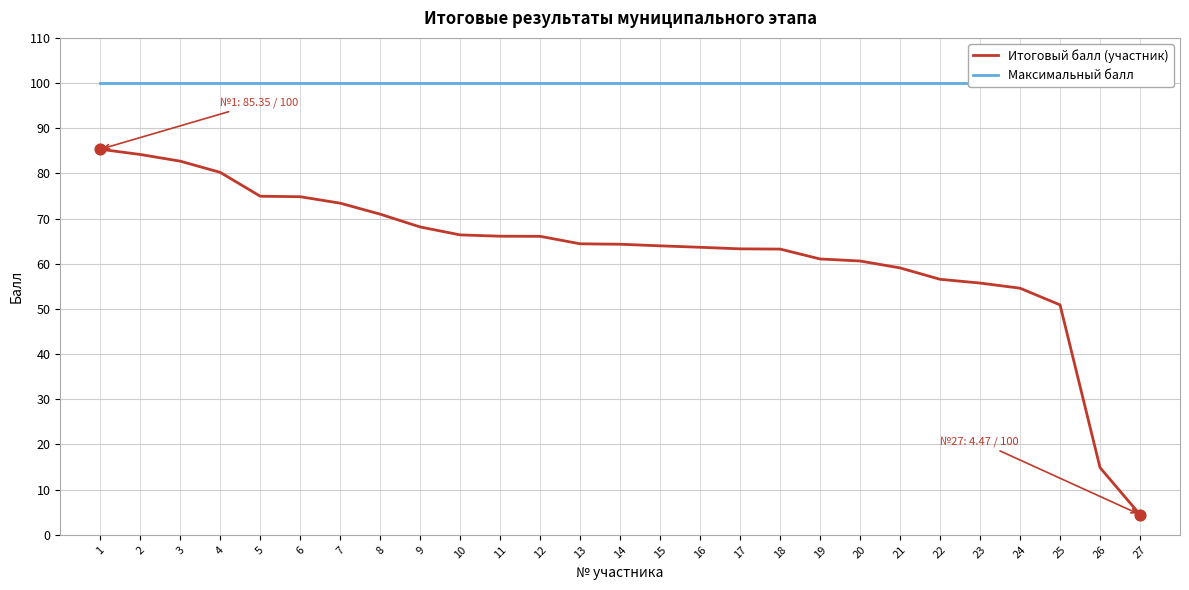

What are all the series names shown in the legend?

Итоговый балл (участник), Максимальный балл